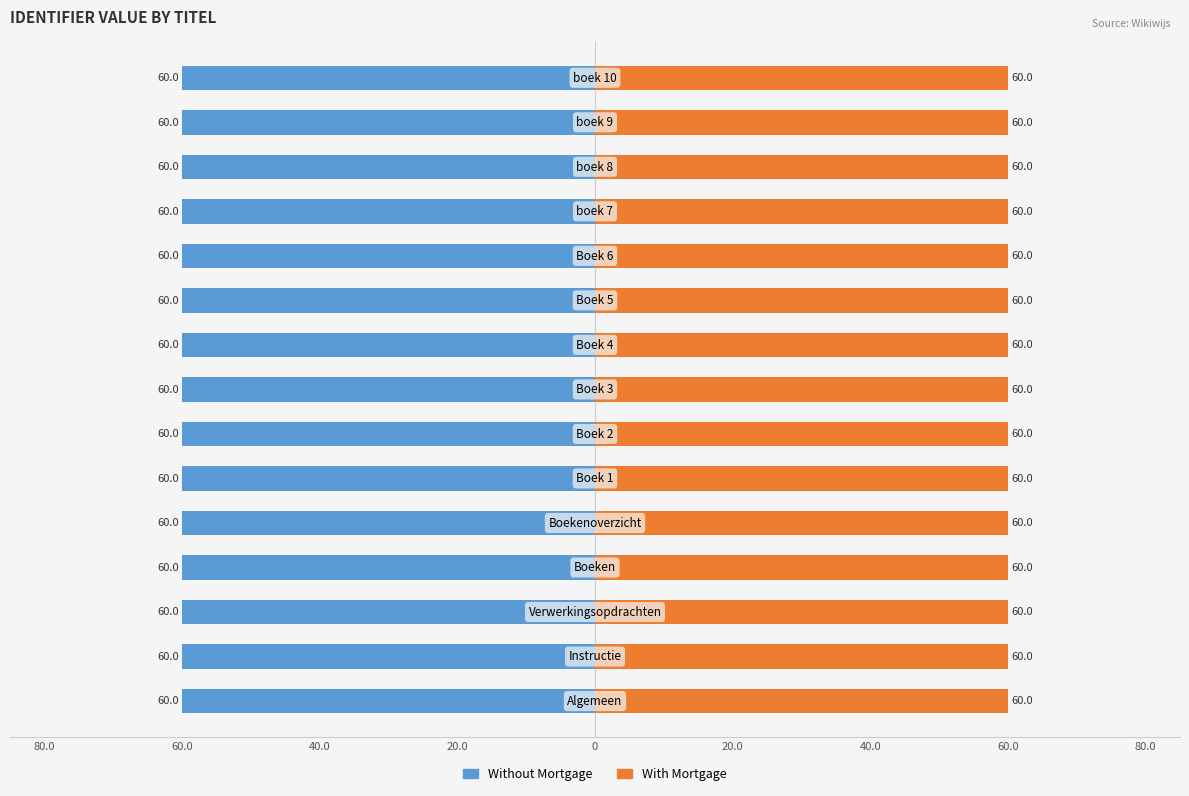

What is the sum of all Without Mortgage values?

-900.0